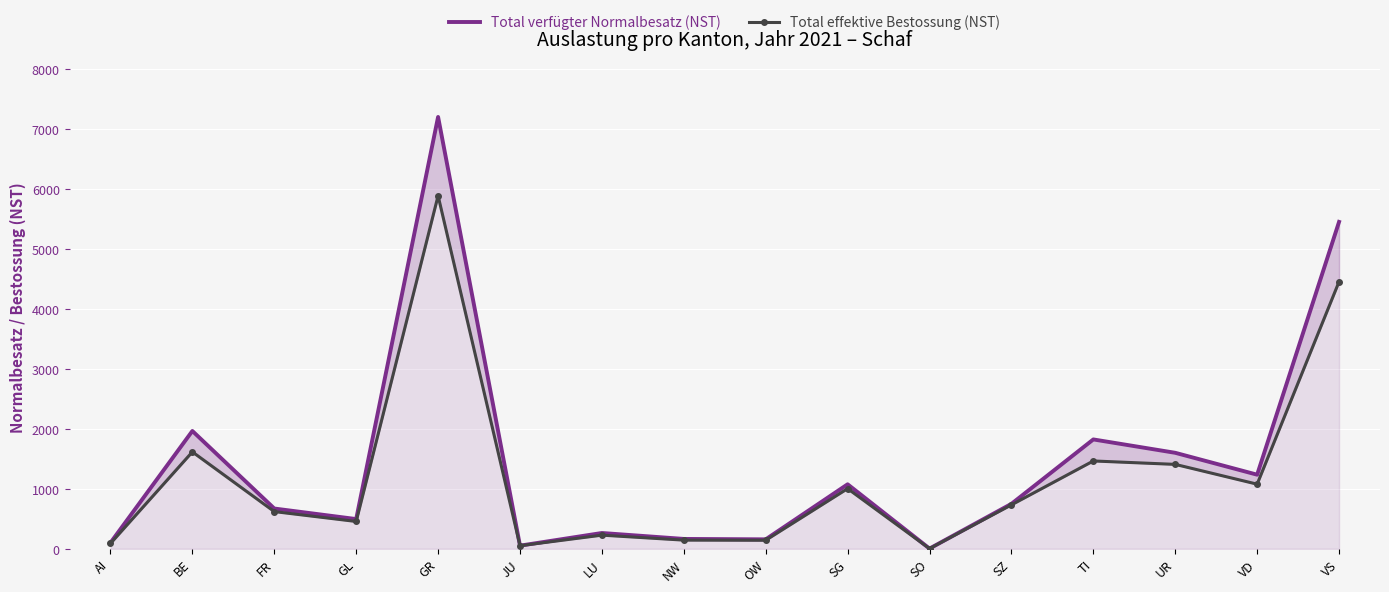

The Total effektive Bestossung (NST) series shows 732 at SZ. True or false?

True